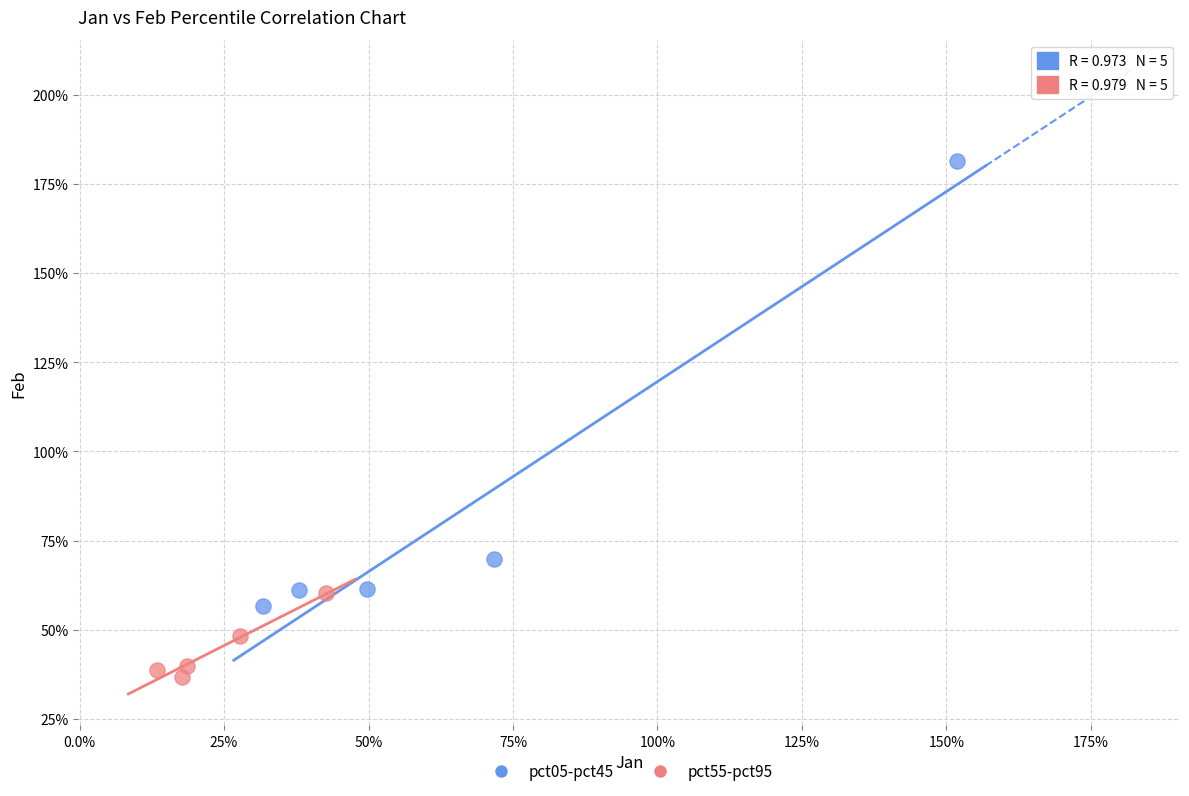

Which series contains the highest Y value?

pct05-pct45